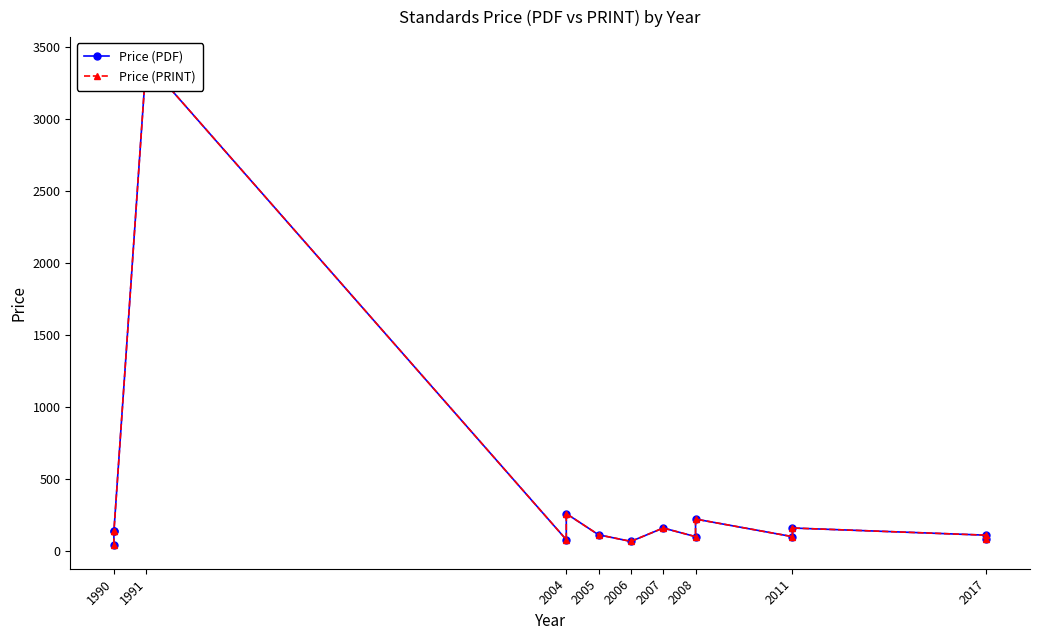

True or false: Price (PRINT) and Price (PDF) intersect in this chart.

False